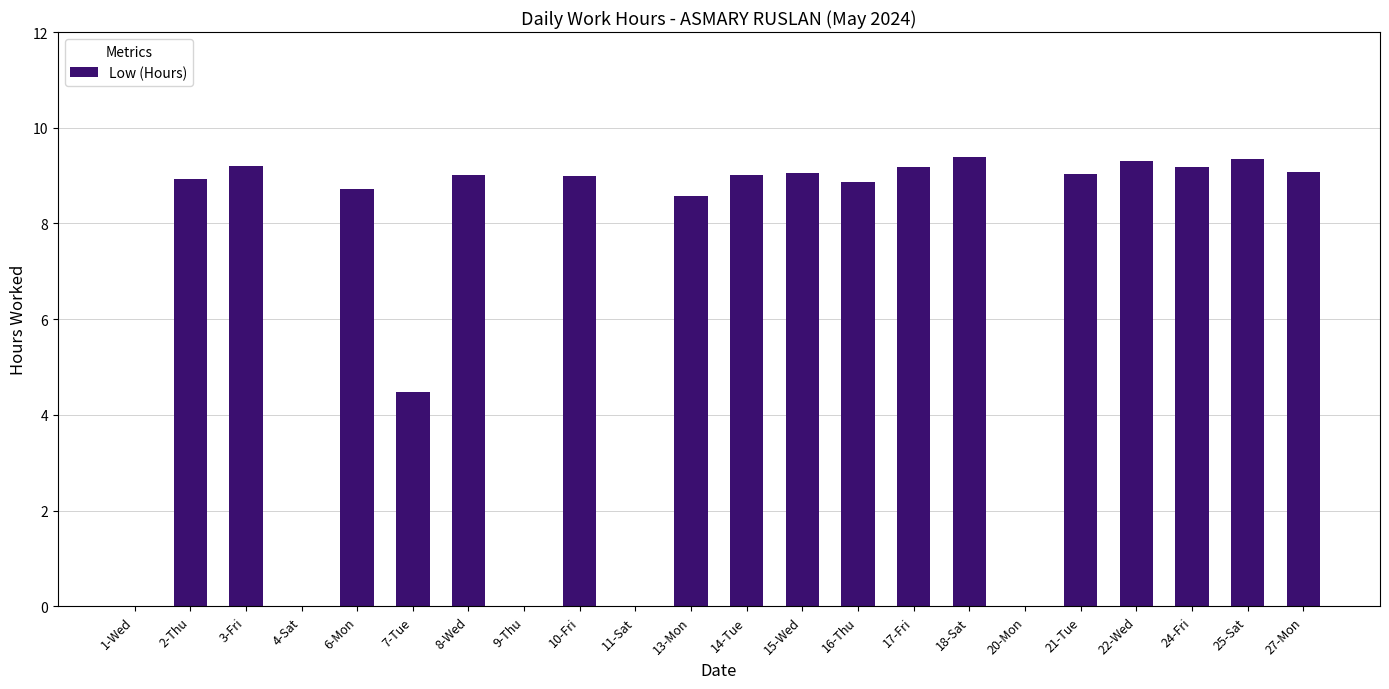

Count the number of data series in this chart.

1